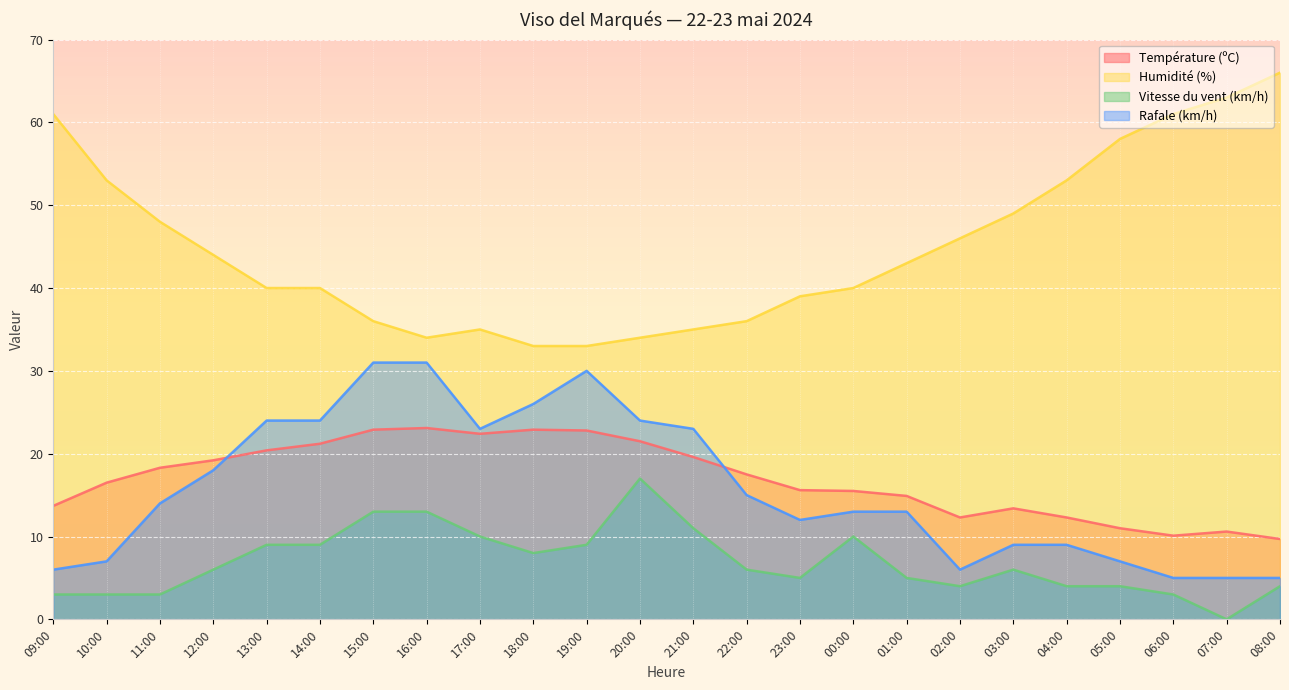

Between 04:00 and 09:00, which is larger?

09:00